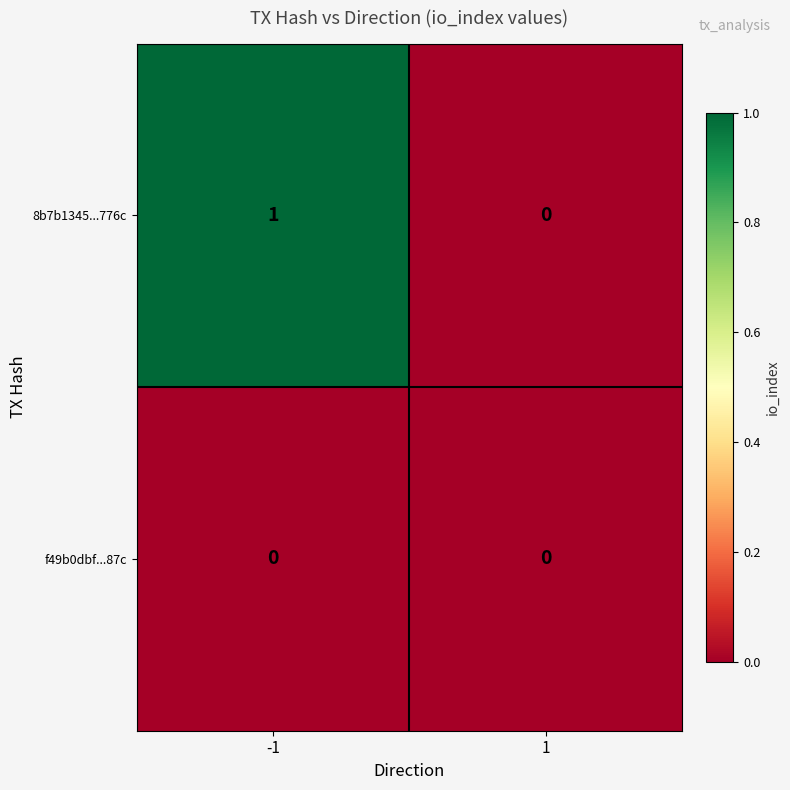

Count the number of data series in this chart.

2